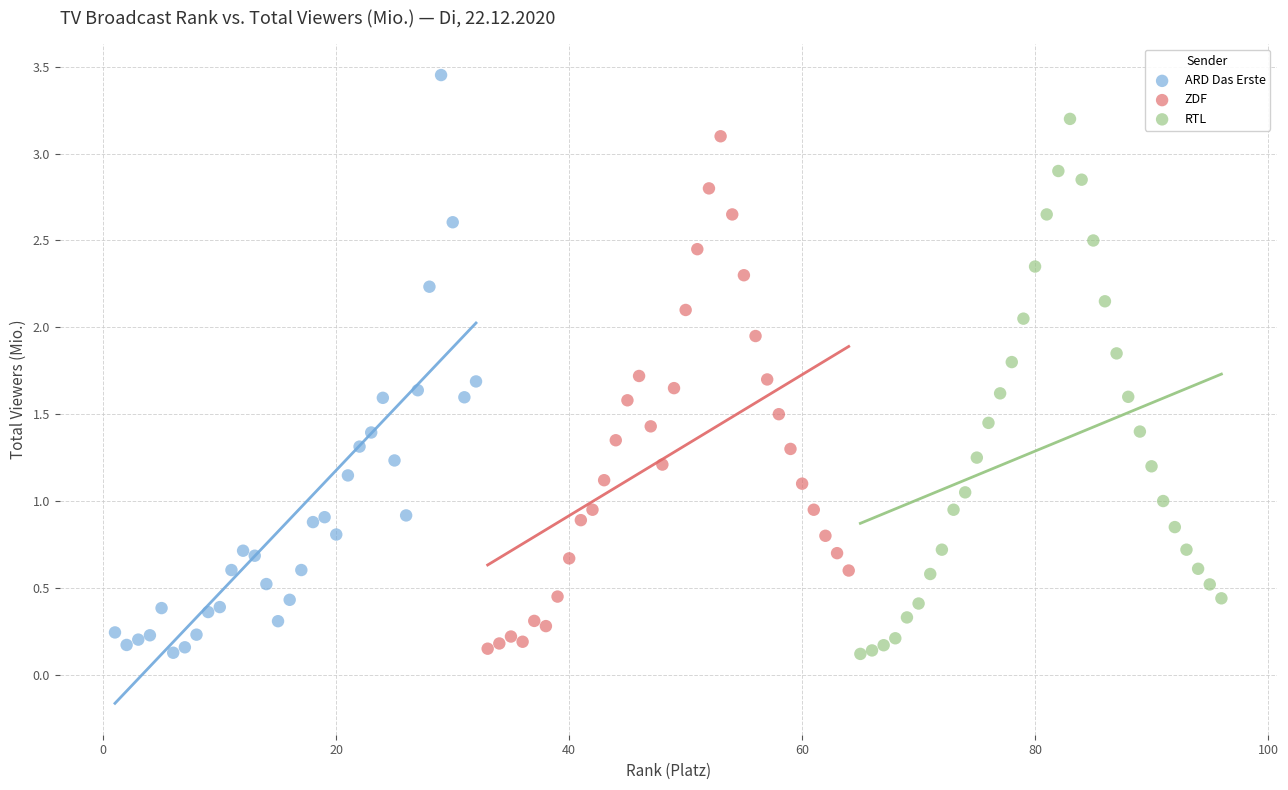

What are all the series names shown in the legend?

ARD Das Erste, ZDF, RTL